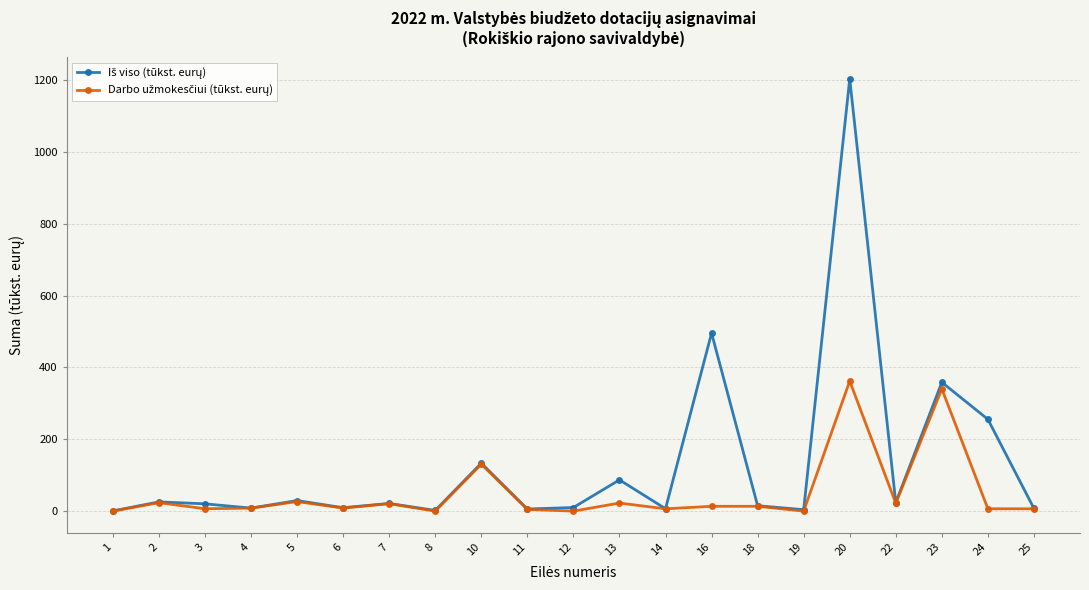

What is the greatest value displayed?

1203.5